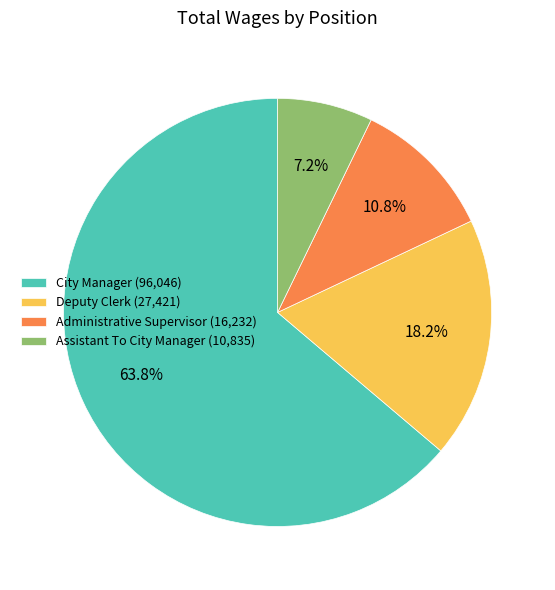

How many slices are in this pie chart?

4